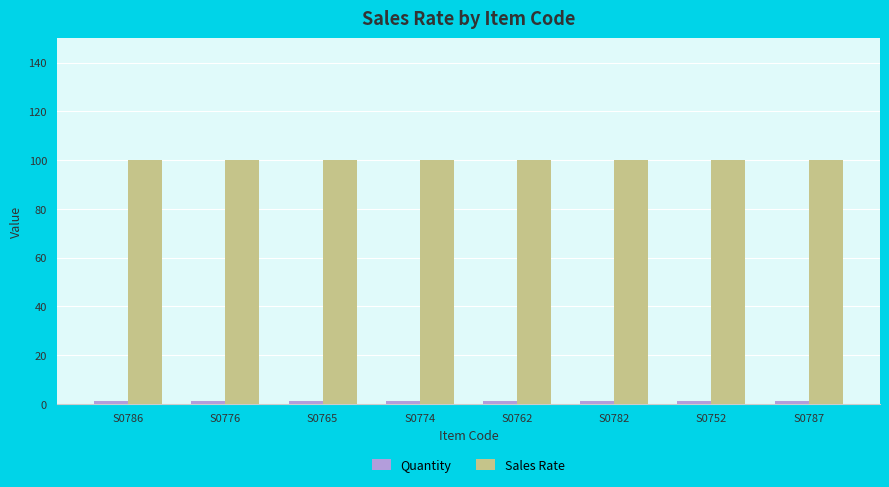

What is the label of the 1st bar from the left?

S0786